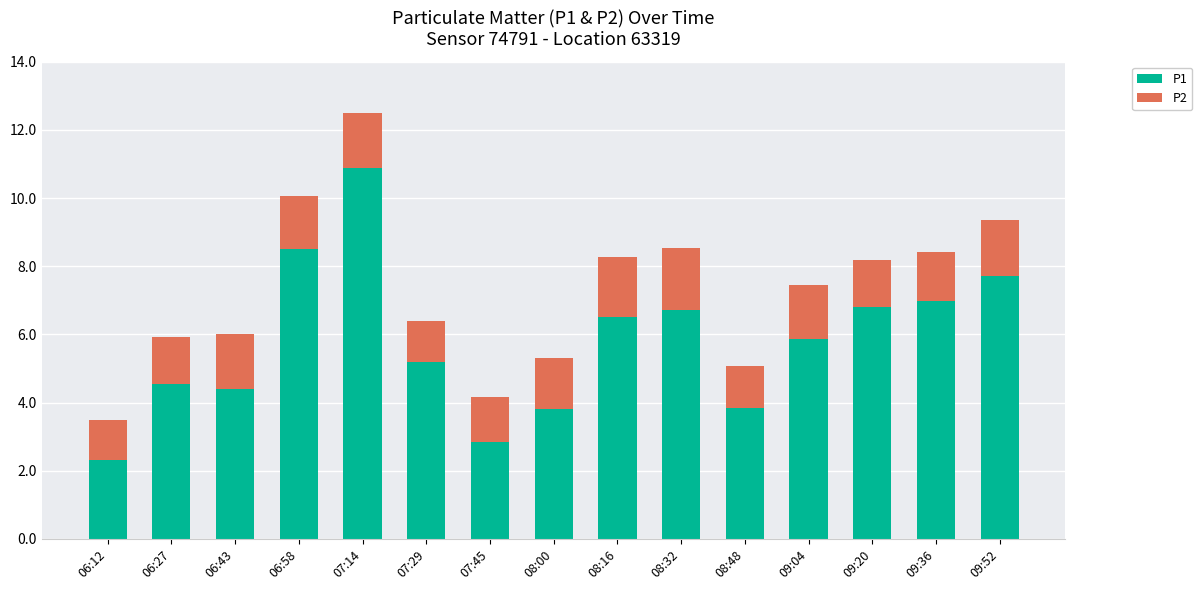

Where does the P1 series first go above 5?

06:58